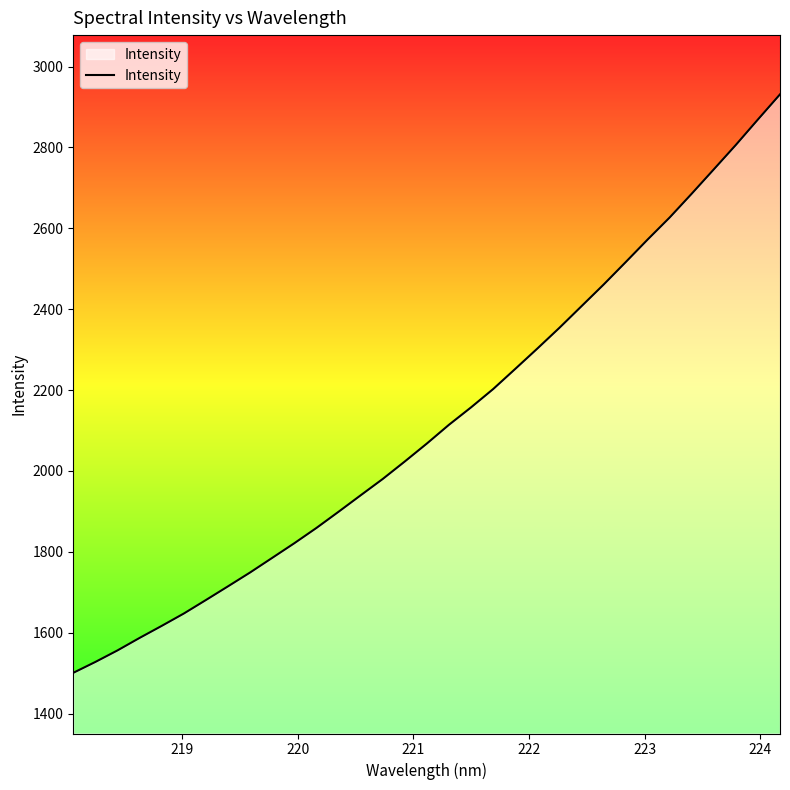

Reading left to right, list all the values displayed in this chart.

1500.6	1527.5	1556.1	1587.0	1616.7	1647.3	1680.7	1714.6	1748.8	1784.9	1821.2	1858.9	1898.9	1939.6	1980.0	2023.3	2067.7	2114.1	2157.1	2202.3	2252.2	2302.4	2353.7	2407.1	2460.5	2516.0	2572.2	2626.8	2685.7	2745.8	2806.3	2869.1	2931.2